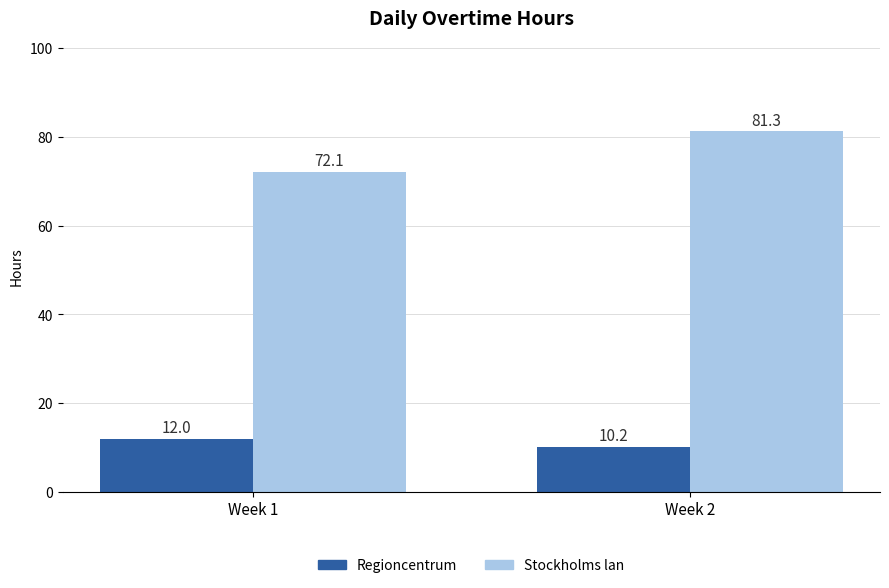

What is the value of the Stockholms lan bar at the 2nd from the left?

81.3